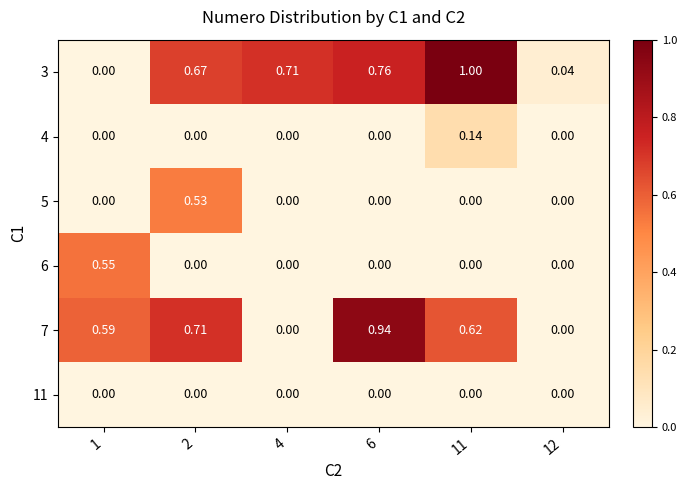

Is the value of 4 at 12 greater than the value of 3 at 11?

No